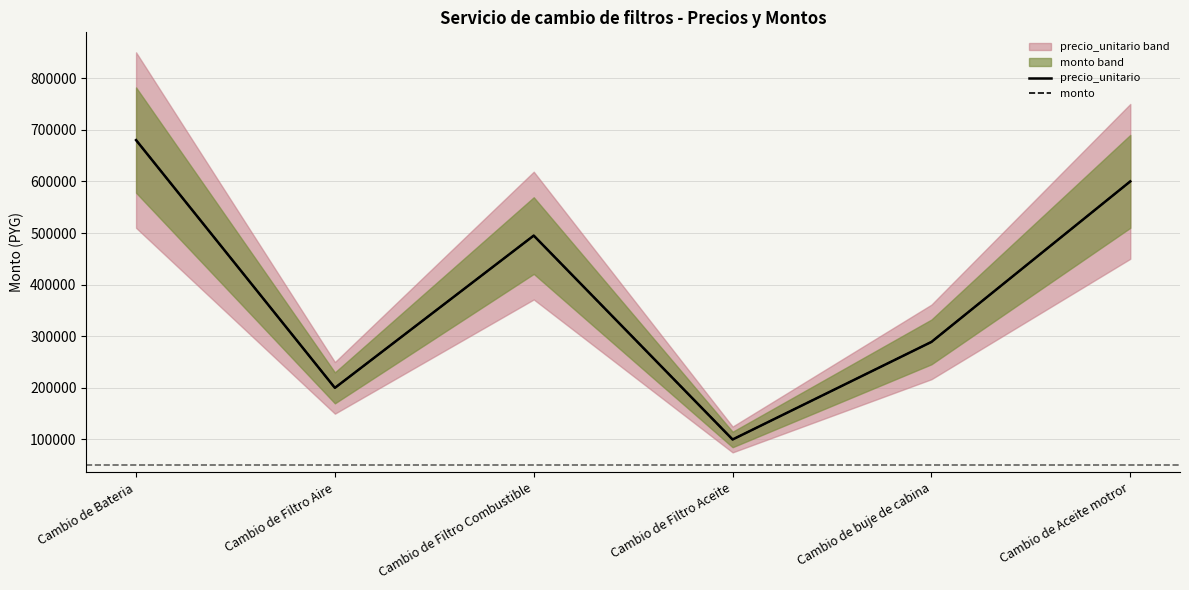

What is the value of the monto point at the 4th from the left?

100000